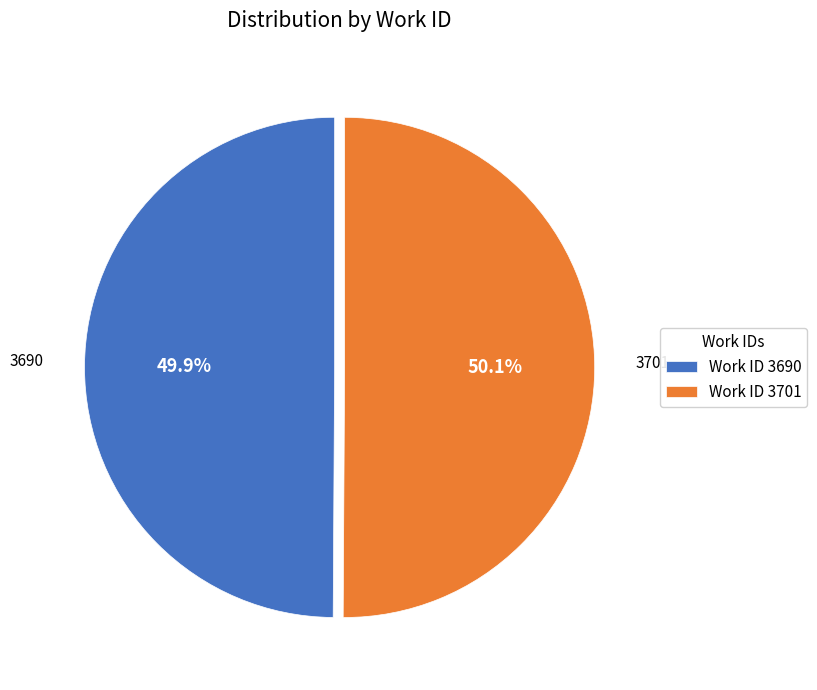

Does any single category account for the majority?

Yes